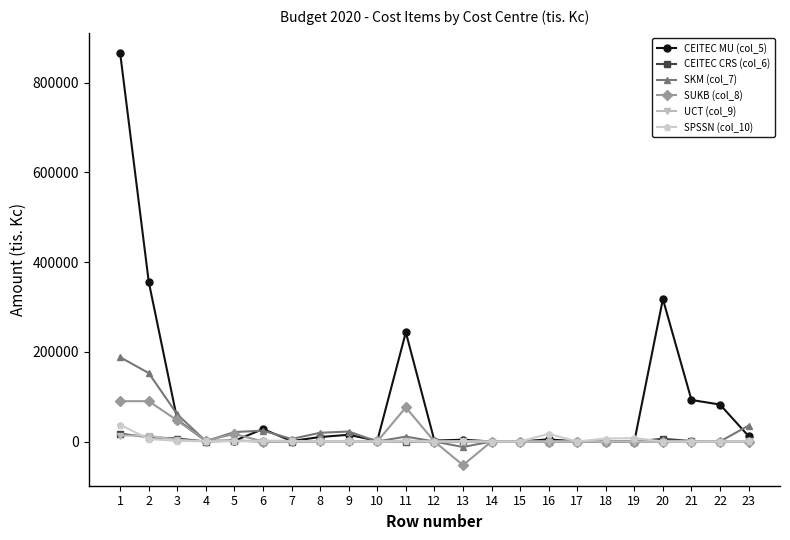

At which label does SPSSN (col_10) first exceed 450?

1